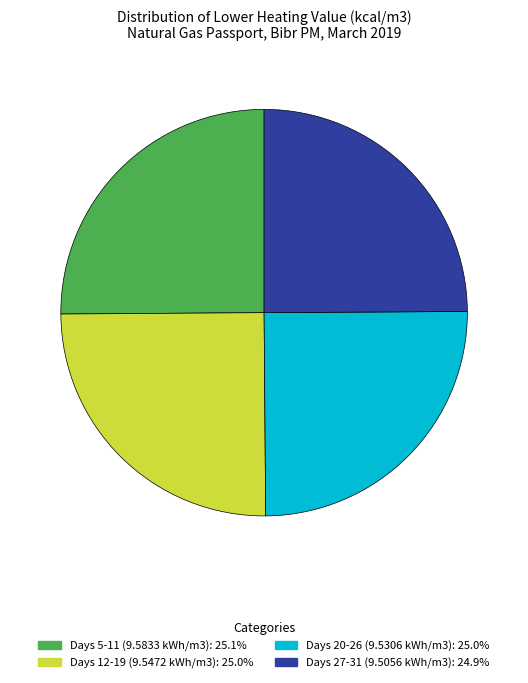

Does any single category account for the majority?

No